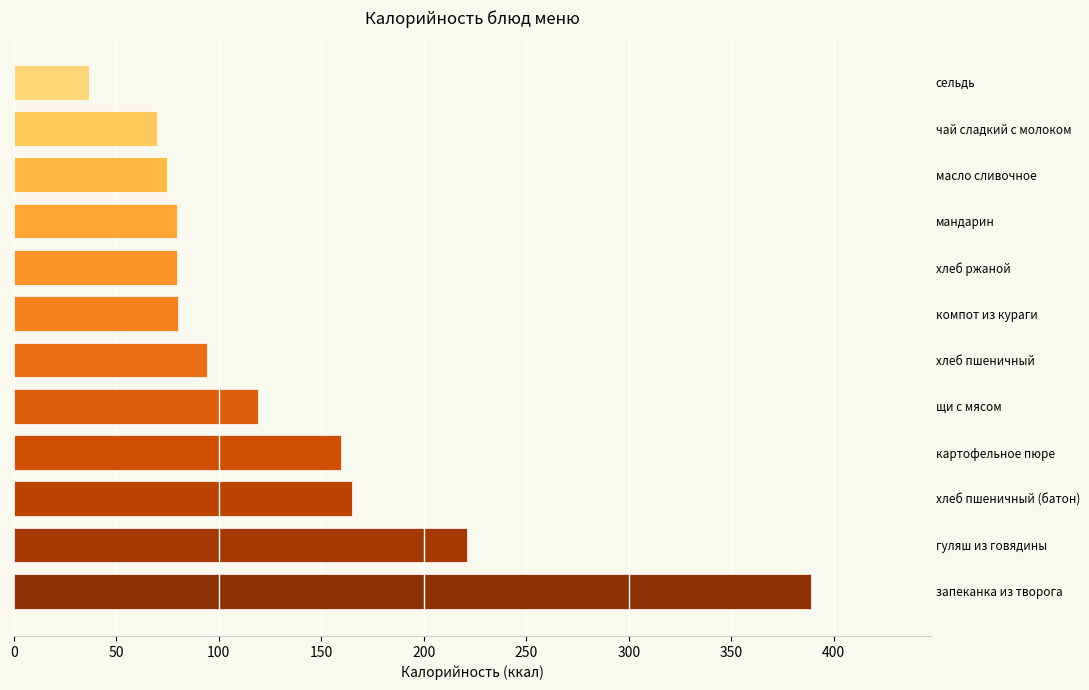

What is the difference between the maximum and minimum values?

352.5